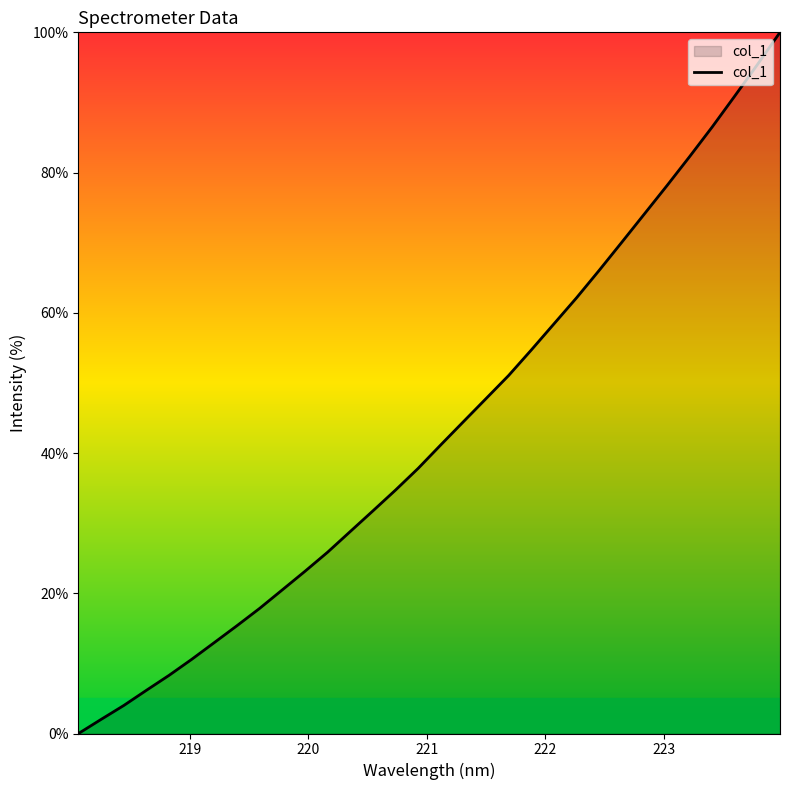

What is the greatest value displayed?

100.0